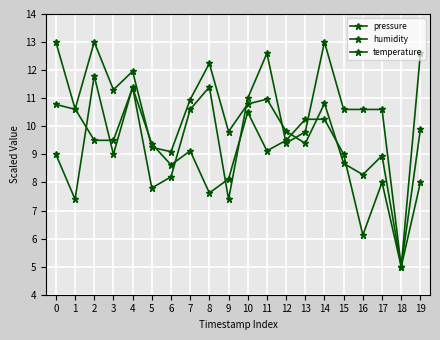

True or false: humidity has a value of 10.3 at 14.

True